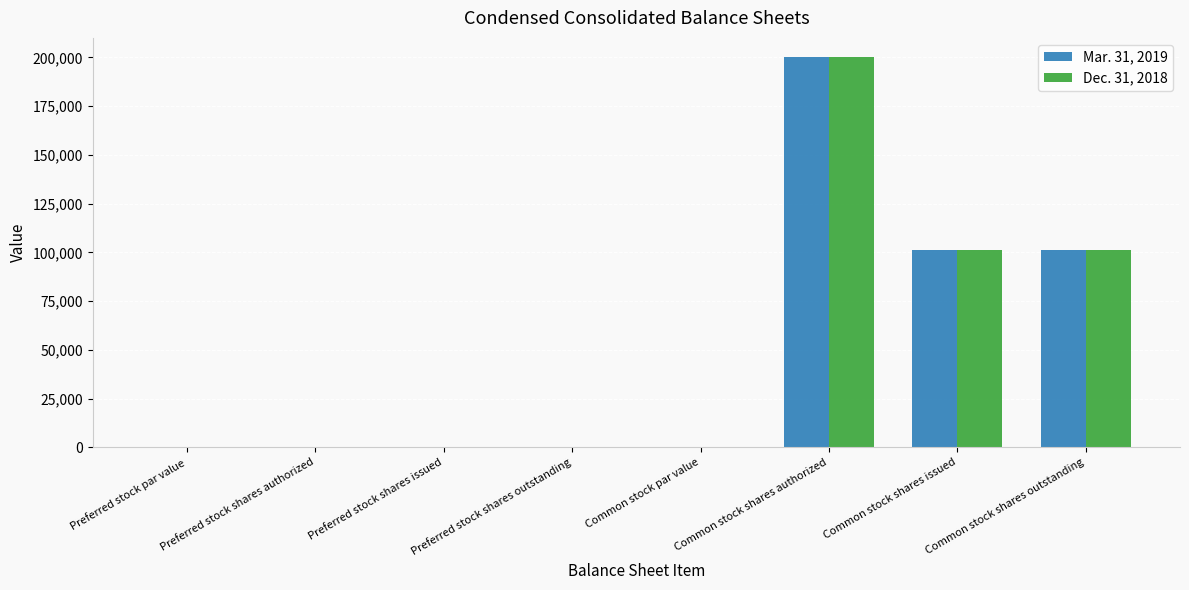

How many data points does each series have?

8